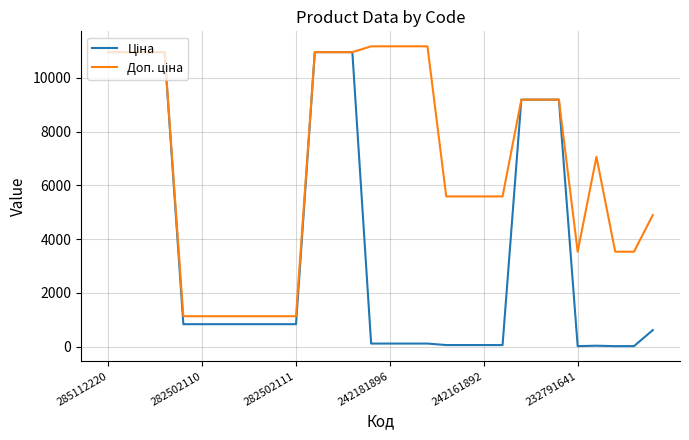

What is the value of the Ціна point at the 1st from the left?

10952.0